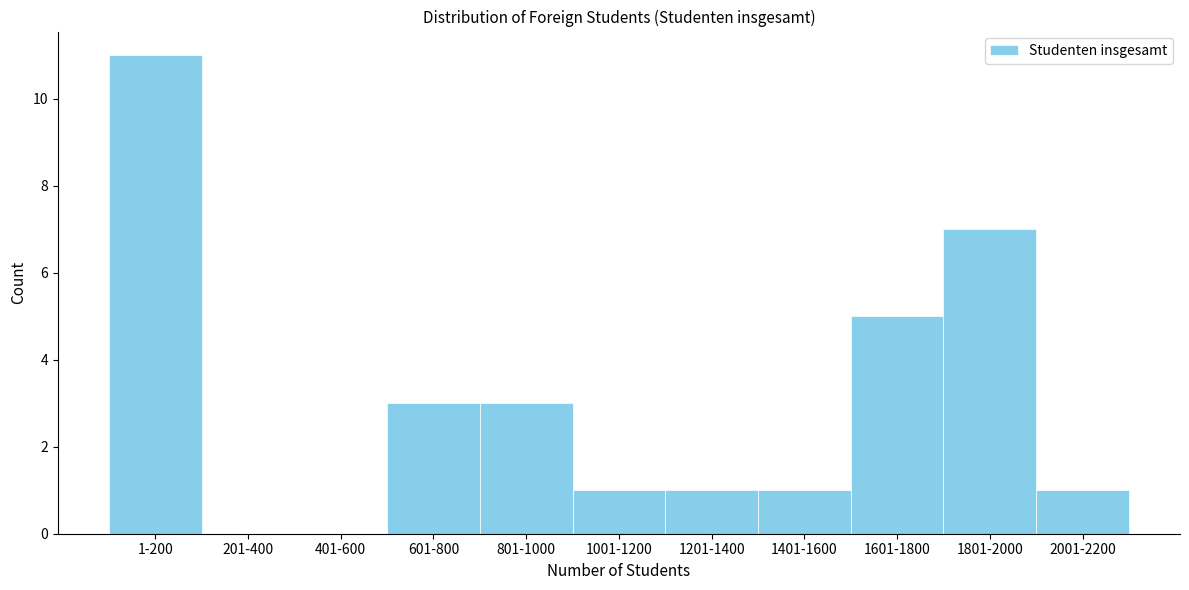

Reading left to right, what are all the values shown in this chart?

1-200=11	201-400=0	401-600=0	601-800=3	801-1000=3	1001-1200=1	1201-1400=1	1401-1600=1	1601-1800=5	1801-2000=7	2001-2200=1